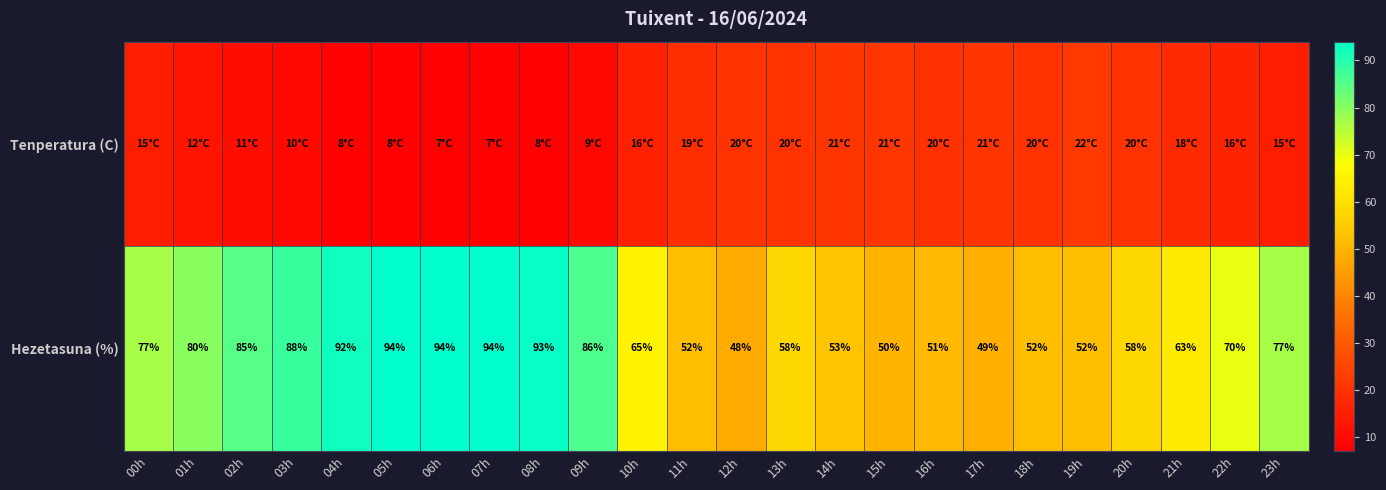

What is the minimum value for Hezetasuna (%)?

48.0